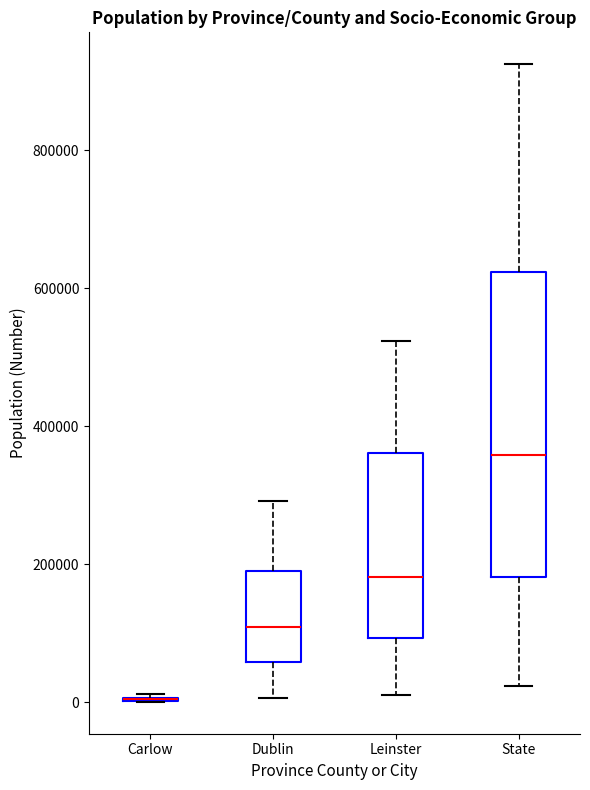

Reading left to right, transcribe this box plot: for each box, give where its median line is, the range the box spans, and where its two whiskers end, as read against the y-axis. The values are not printed on the chart, so give them approximately, as read against the axis.

Carlow: box collapsed to a line at 0, whiskers 0 to 20000
Dublin: median 100000, box 60000 to 200000, whiskers 0 to 300000
Leinster: median 180000, box 100000 to 360000, whiskers 20000 to 520000
State: median 360000, box 180000 to 620000, whiskers 20000 to 920000